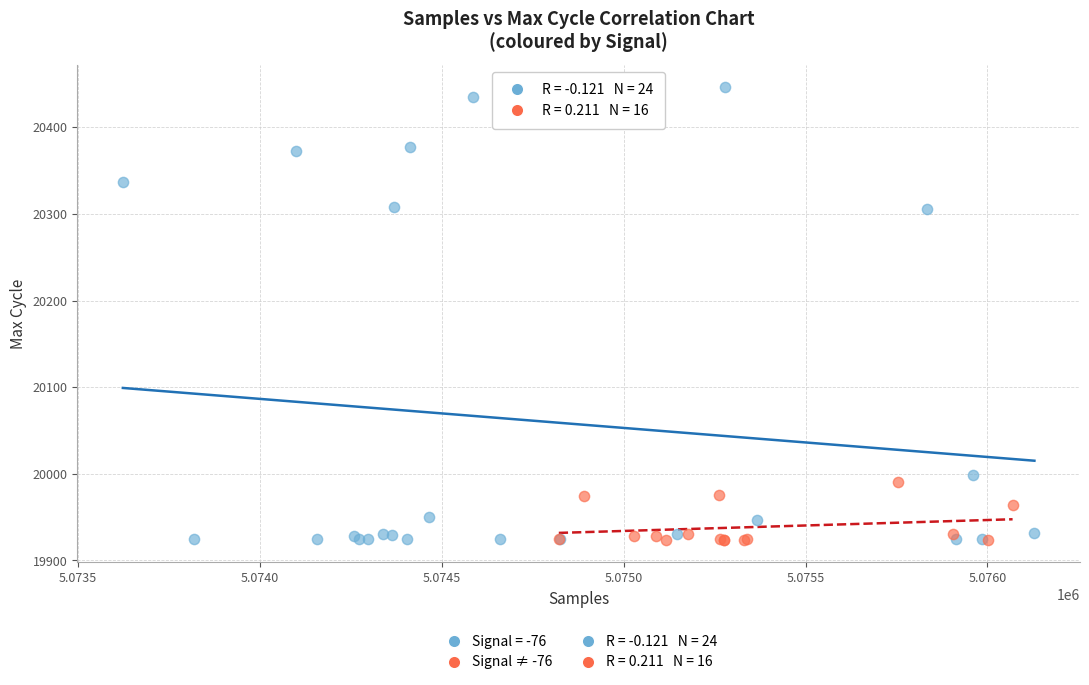

Which series has the largest Y range (max minus min)?

Signal = -76